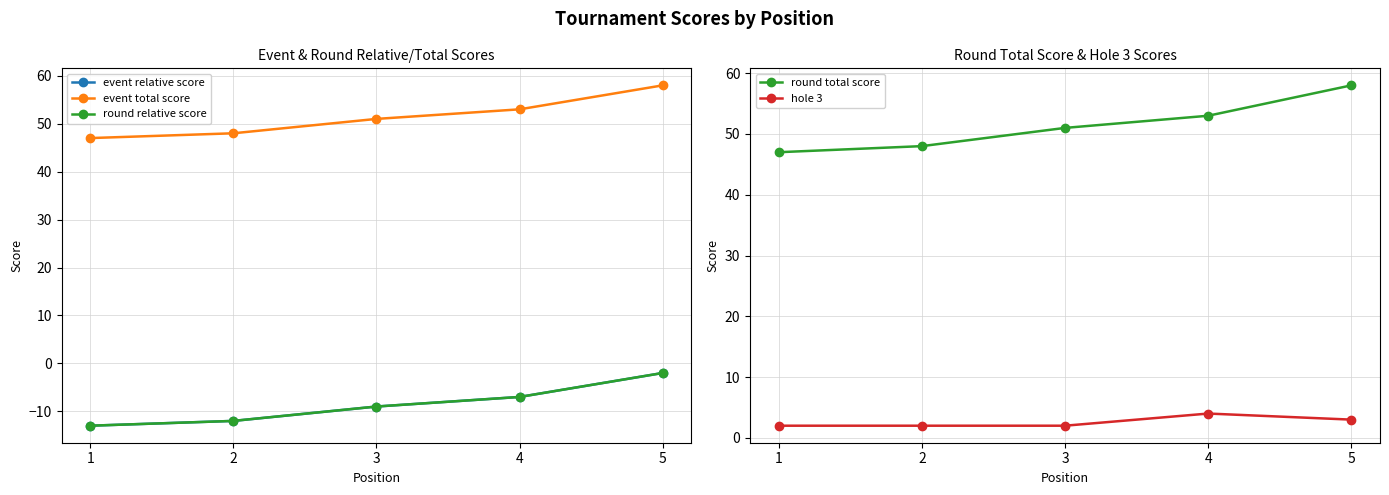

Rank the series by their maximum value, from highest to lowest.

event total score, round total score, hole 3, event relative score, round relative score